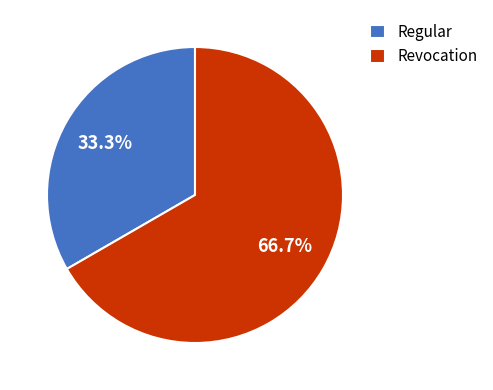

Which category accounts for the majority?

Revocation